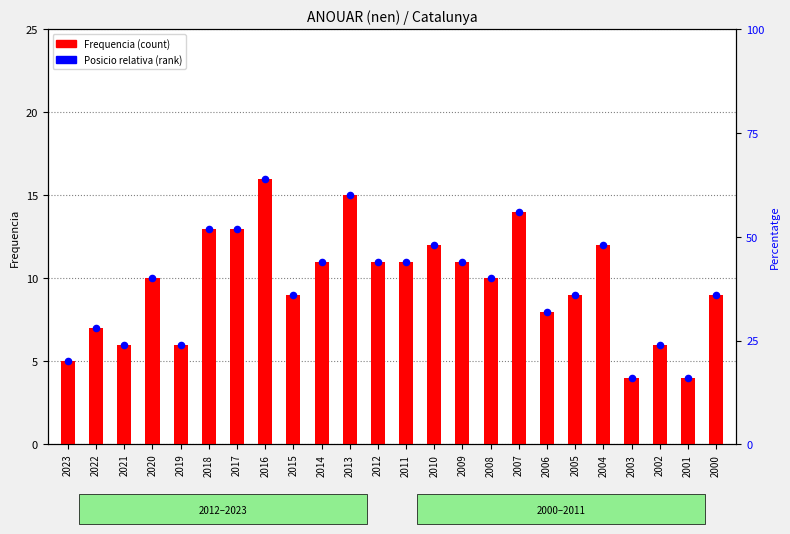

Which series reaches the minimum Y coordinate?

Frequencia